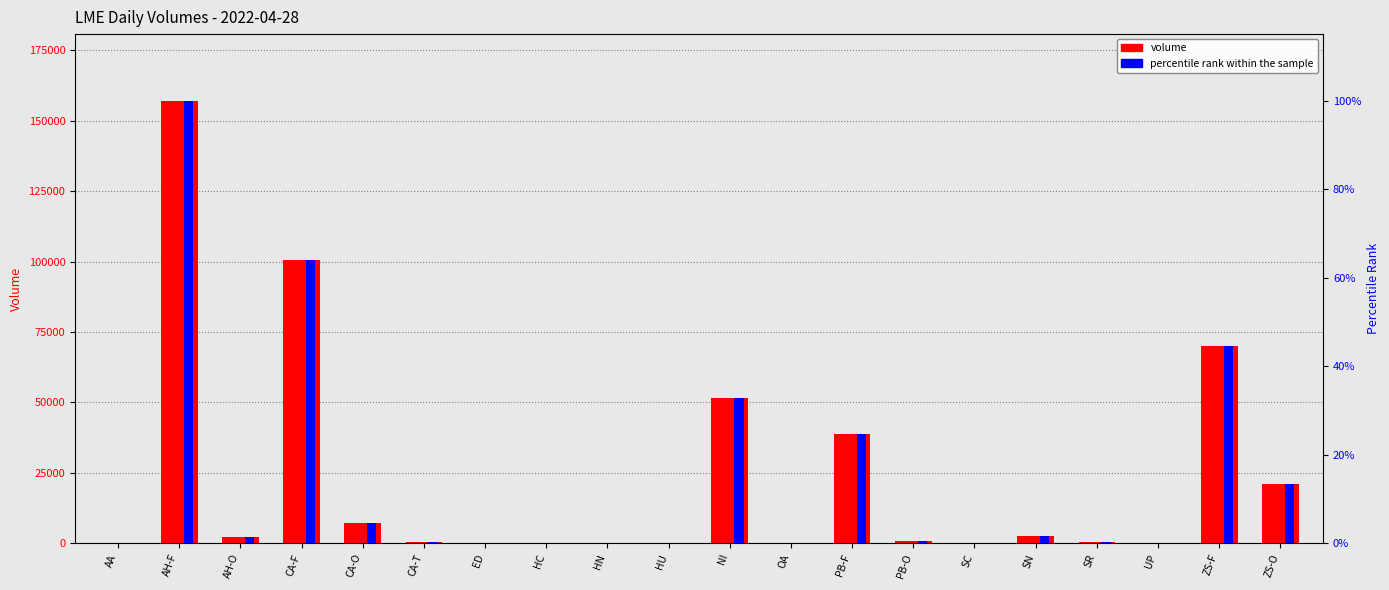

What is the sum of the percentile rank within the sample values at OA and AH-O?

1.4